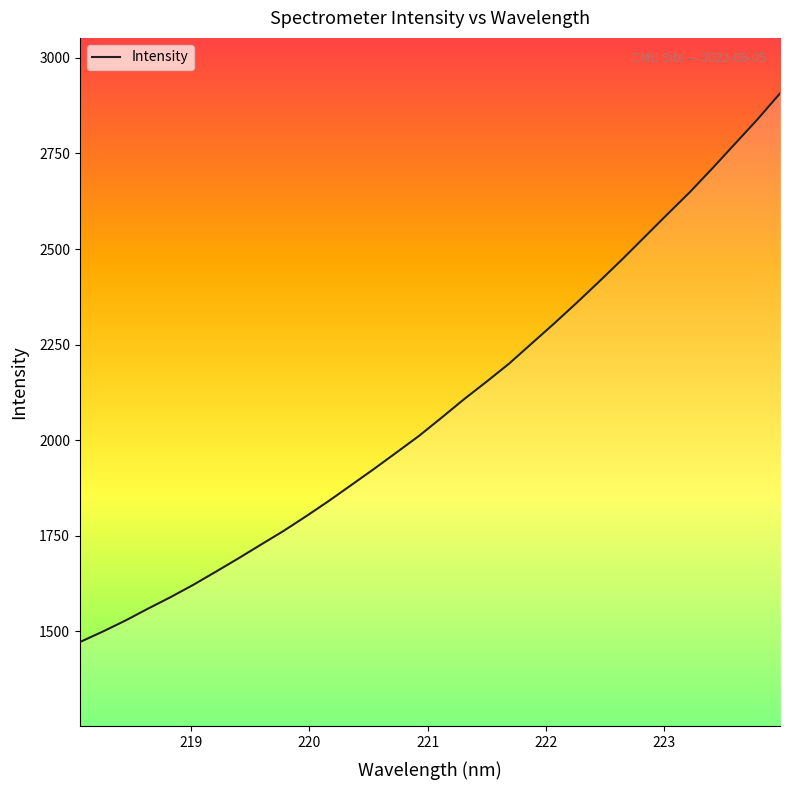

What is the smallest value displayed?

1471.8